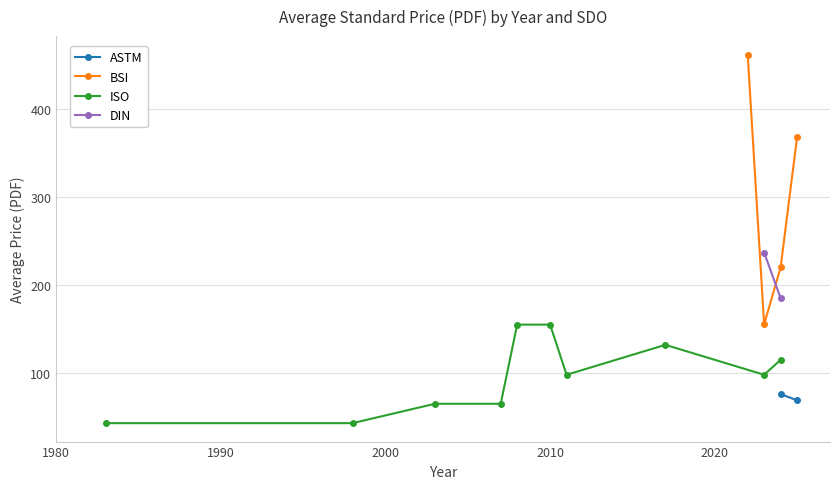

Is this an area chart (filled region under the line)?

No